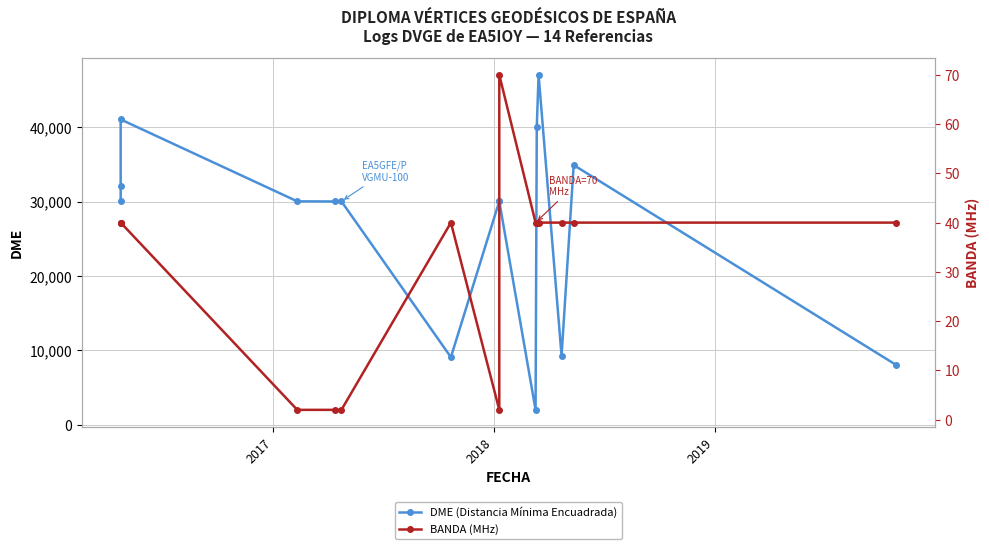

True or false: BANDA (MHz) has more than 0 points higher than both neighbors.

True